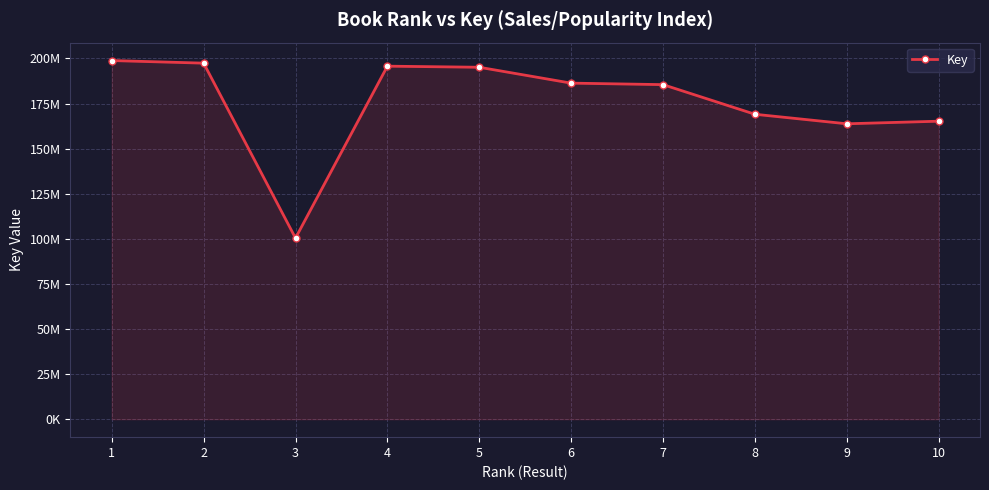

What is the change in value from 5 to 9?

-31335815